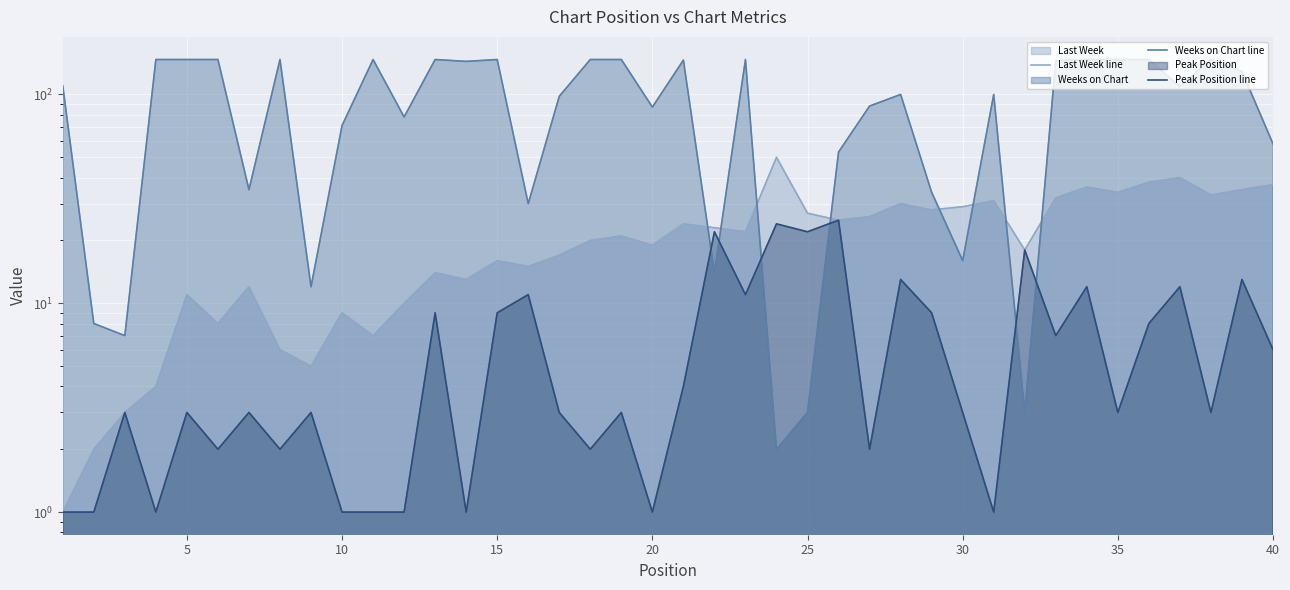

Reading left to right, extract all data points from this chart.

Last Week line: 1	2	3	4	11	8	12	6	5	9	7	10	14	13	16	15	17	20	21	19	24	23	22	50	27	25	26	30	28	29	31	18	32	36	34	38	40	33	35	37
Weeks on Chart line: 110	8	7	147	147	147	35	147	12	71	147	78	147	144	147	30	98	147	147	87	146	14	147	2	3	53	88	100	34	16	100	3	145	147	147	147	109	147	129	58
Peak Position line: 1	1	3	1	3	2	3	2	3	1	1	1	9	1	9	11	3	2	3	1	4	22	11	24	22	25	2	13	9	3	1	18	7	12	3	8	12	3	13	6